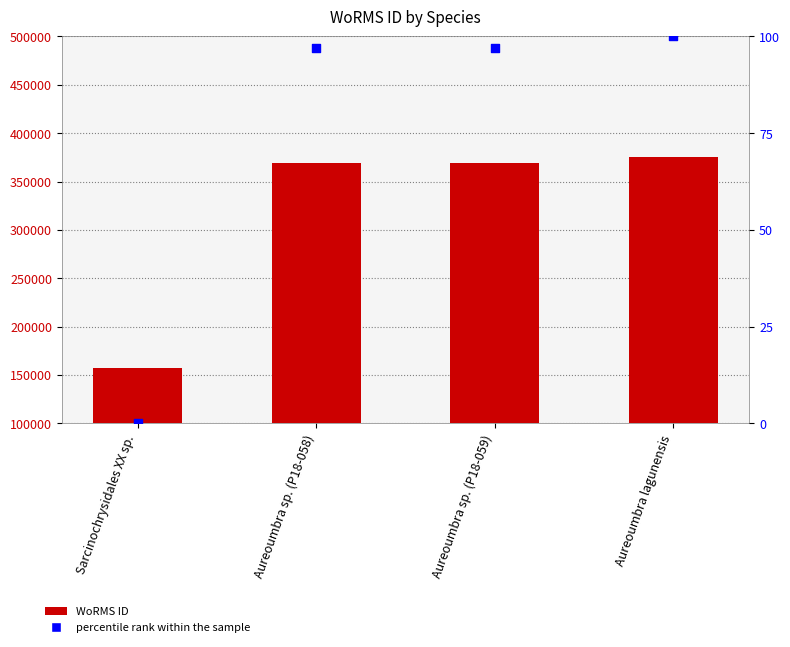

Which series contains the lowest Y value?

percentile rank within the sample